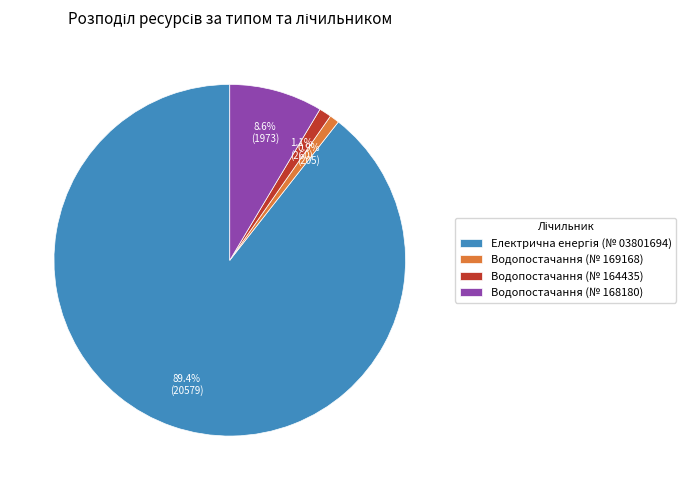

How many segments does this pie chart have?

4